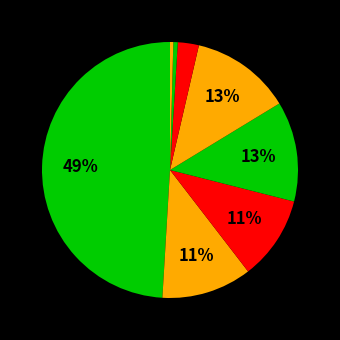

Does any single category account for the majority?

No